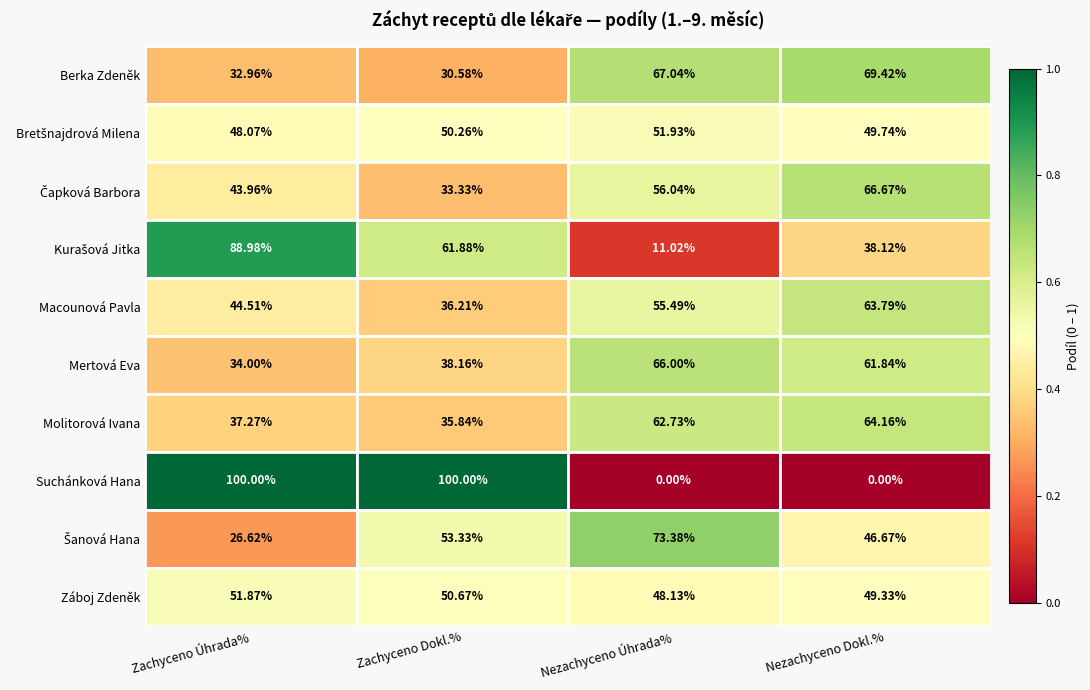

Where is Mertová Eva nearest to the value 50?

Zachyceno Dokl.%